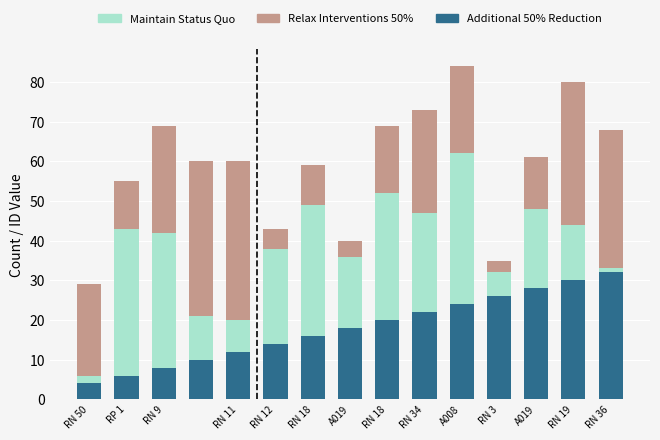

What is the highest value of the Additional 50% Reduction series?

32